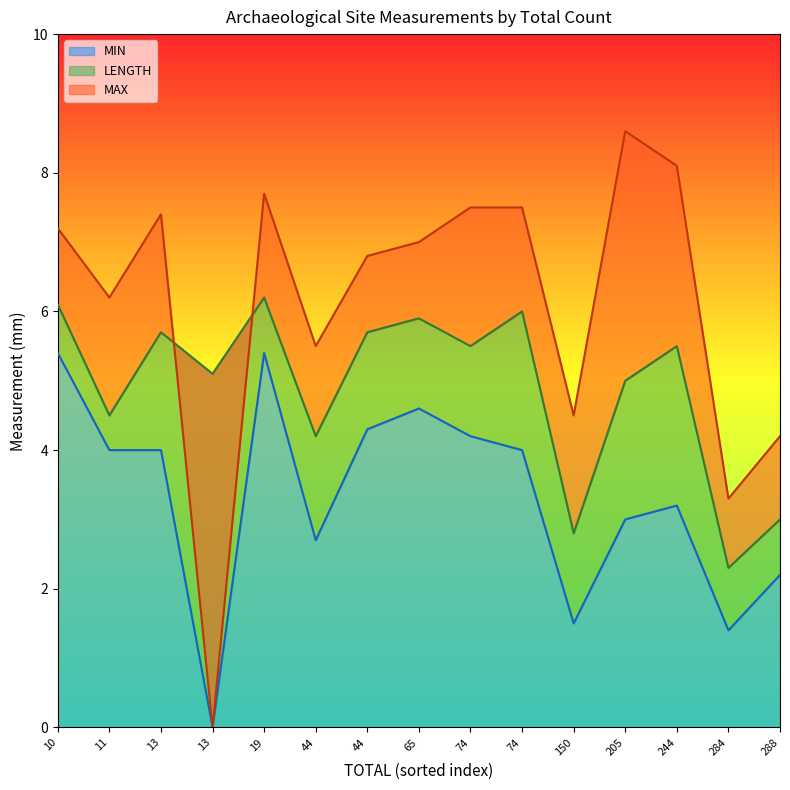

How many interior local valleys does the MAX series have?

5